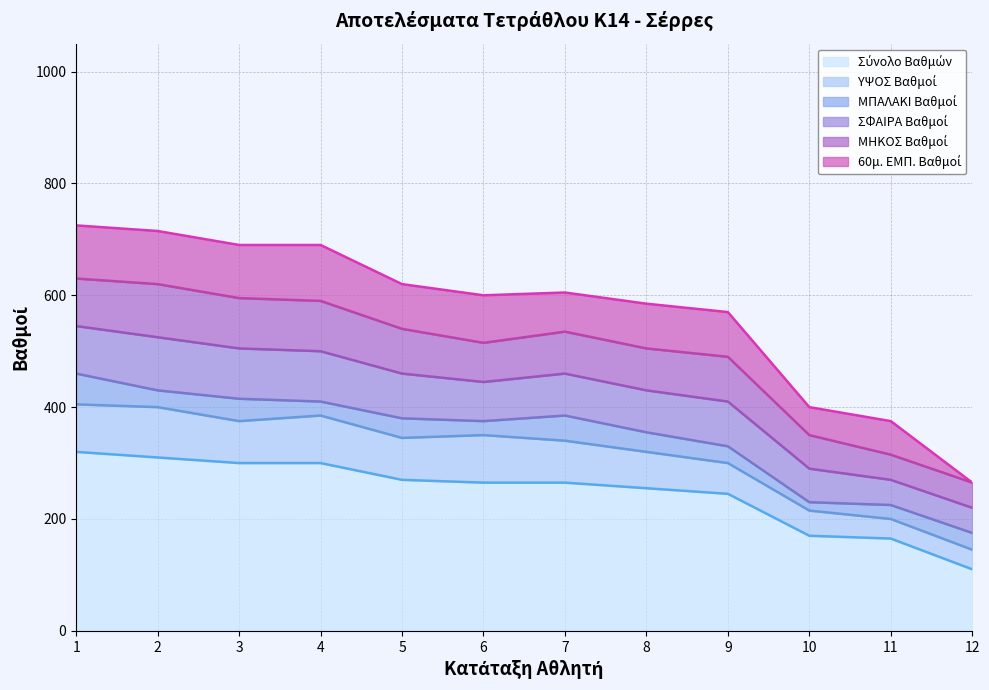

At which label does 60μ. ΕΜΠ. Βαθμοί first exceed 80?

1